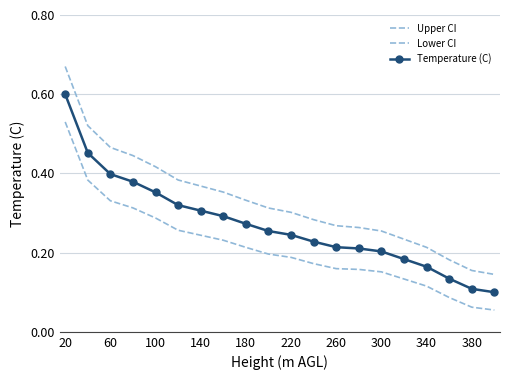

What are all the series names shown in the legend?

Upper CI, Lower CI, Temperature (C)